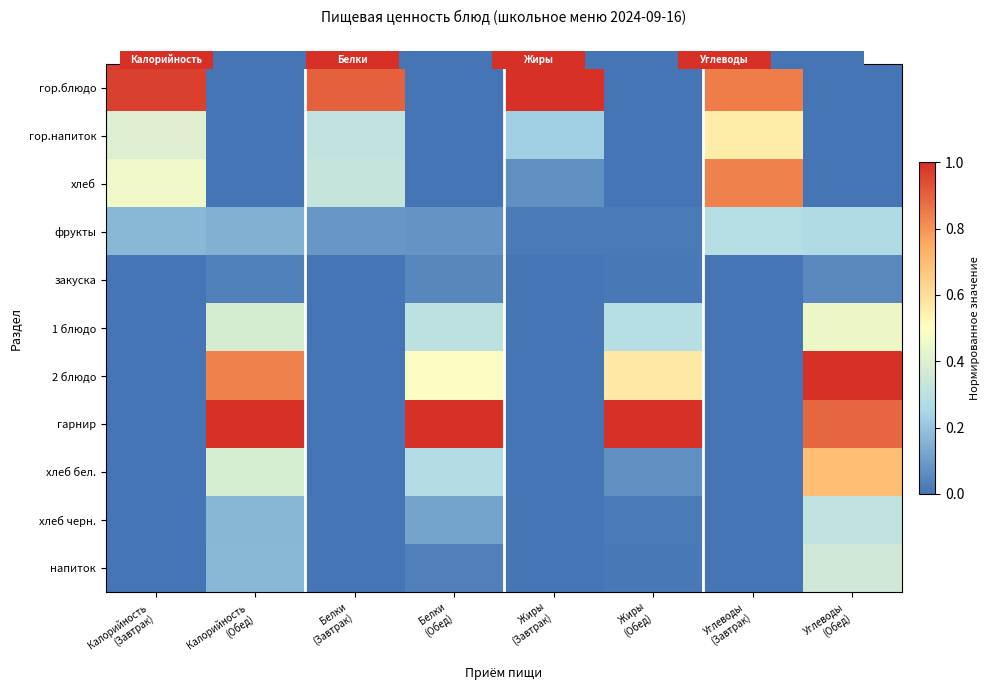

What is the spread (max minus min) of values at Жиры
(Завтрак)?

1.0